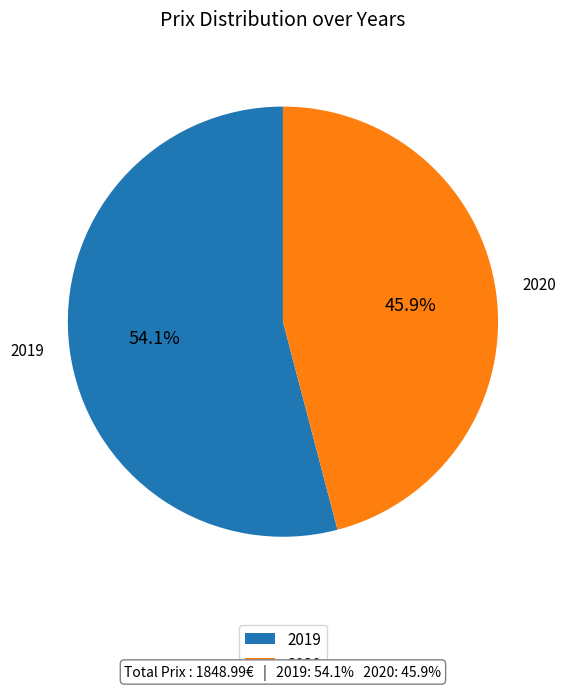

Count the number of slices in the pie.

2